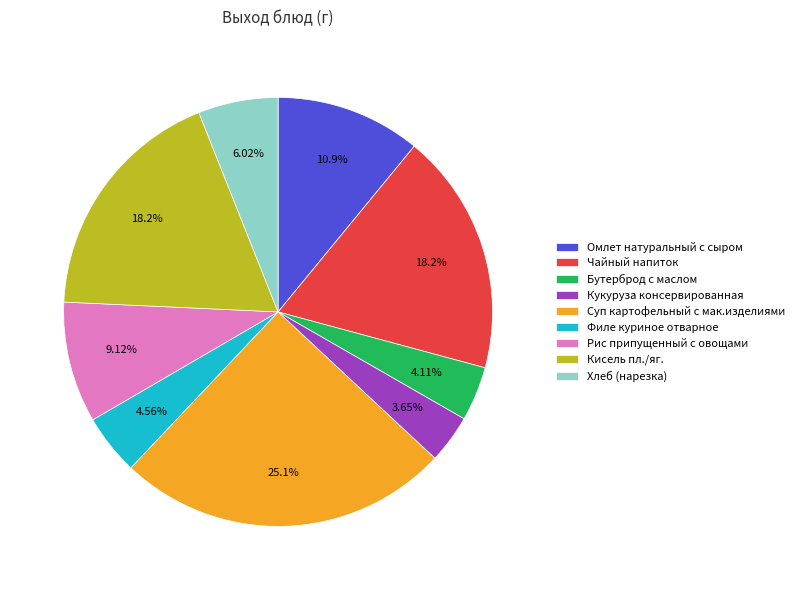

Is it true that Бутерброд с маслом is 4% of the pie?

True